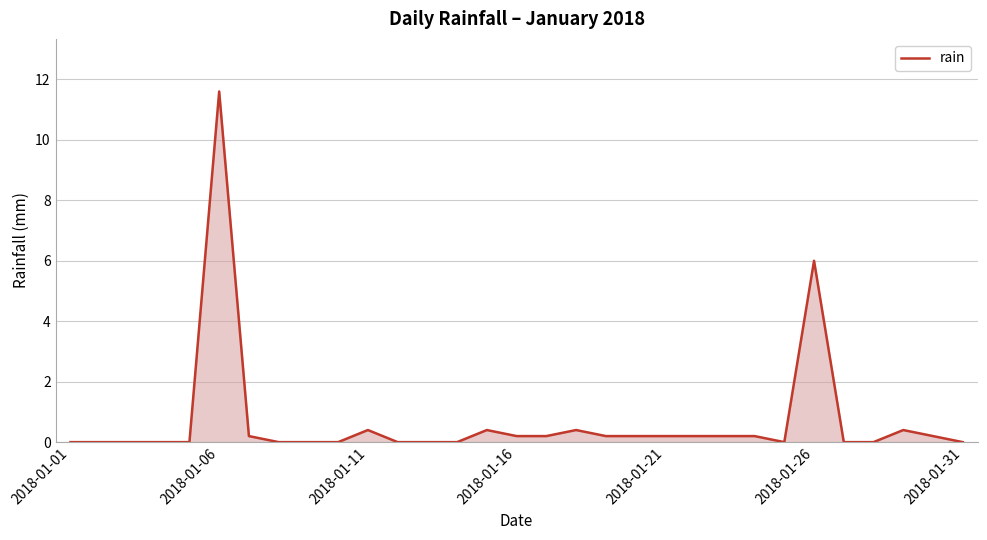

What is the difference between the maximum and minimum values?

11.6